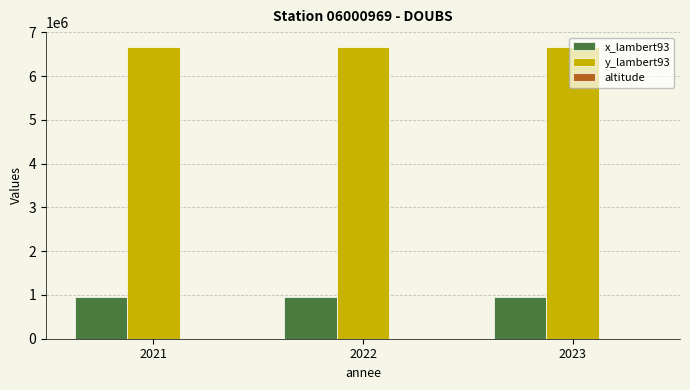

Is it true that x_lambert93 equals 219633 at 2021?

False